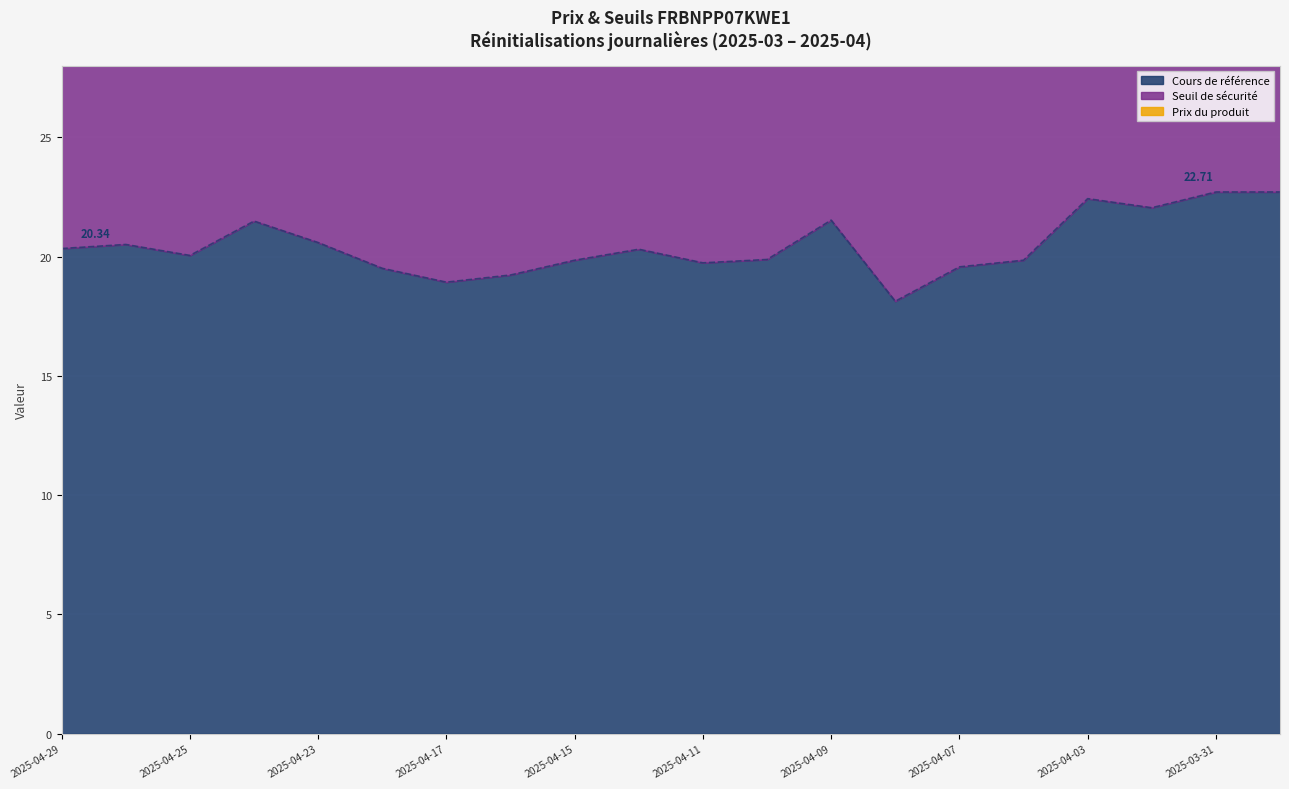

What is the average value of the Cours de référence series?

20.5